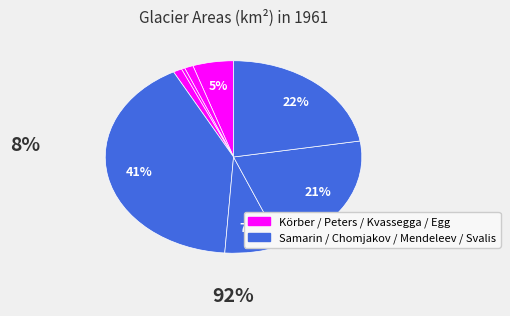

How many slices are in this pie chart?

8